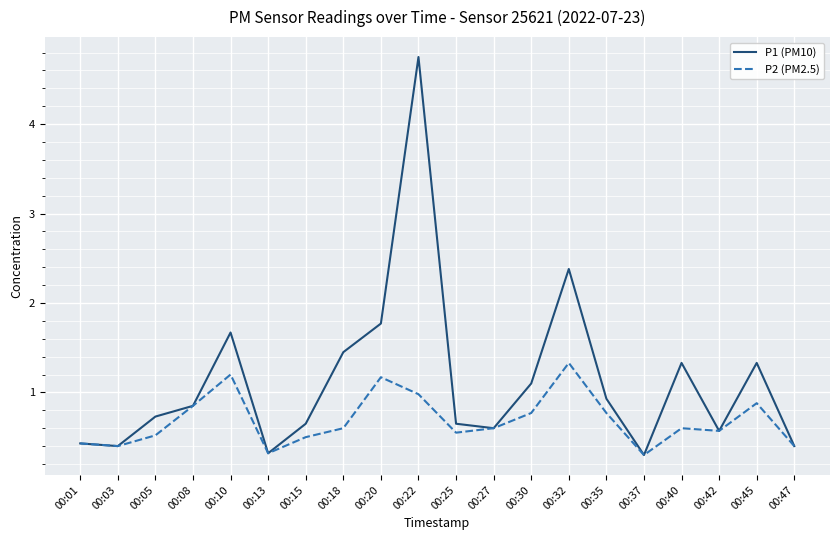

The P2 (PM2.5) series shows 0.6 at 00:42. True or false?

True